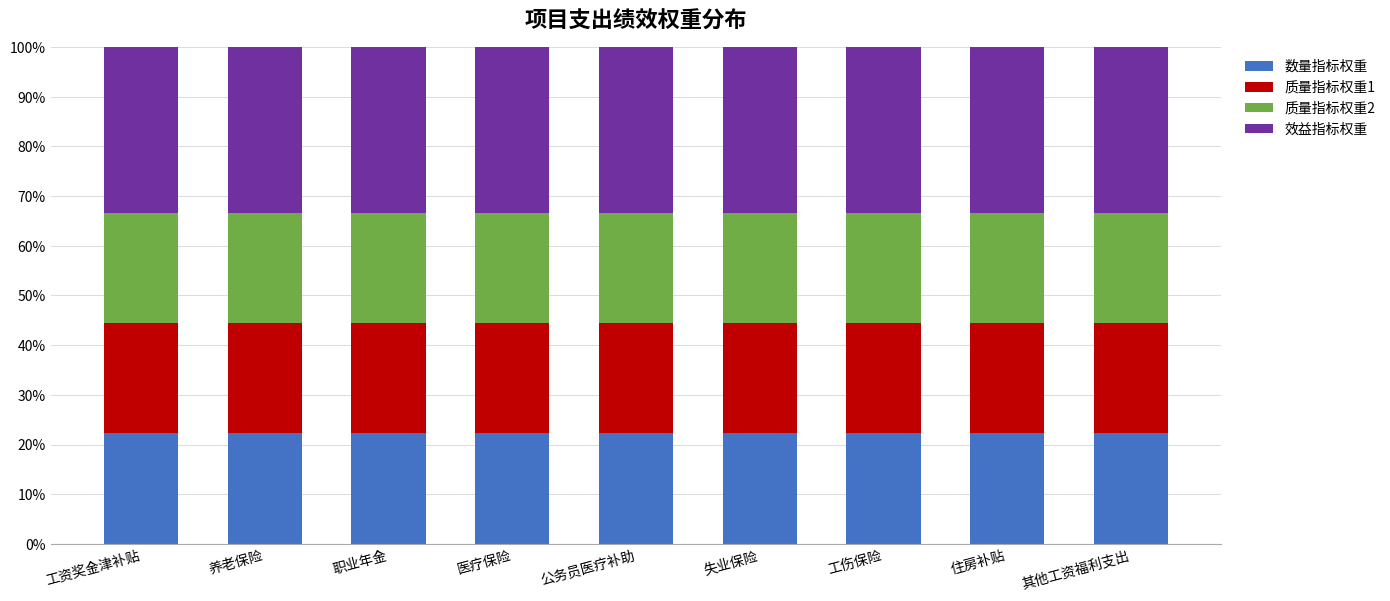

Is it true that 数量指标权重 equals 22.2 at 失业保险?

True